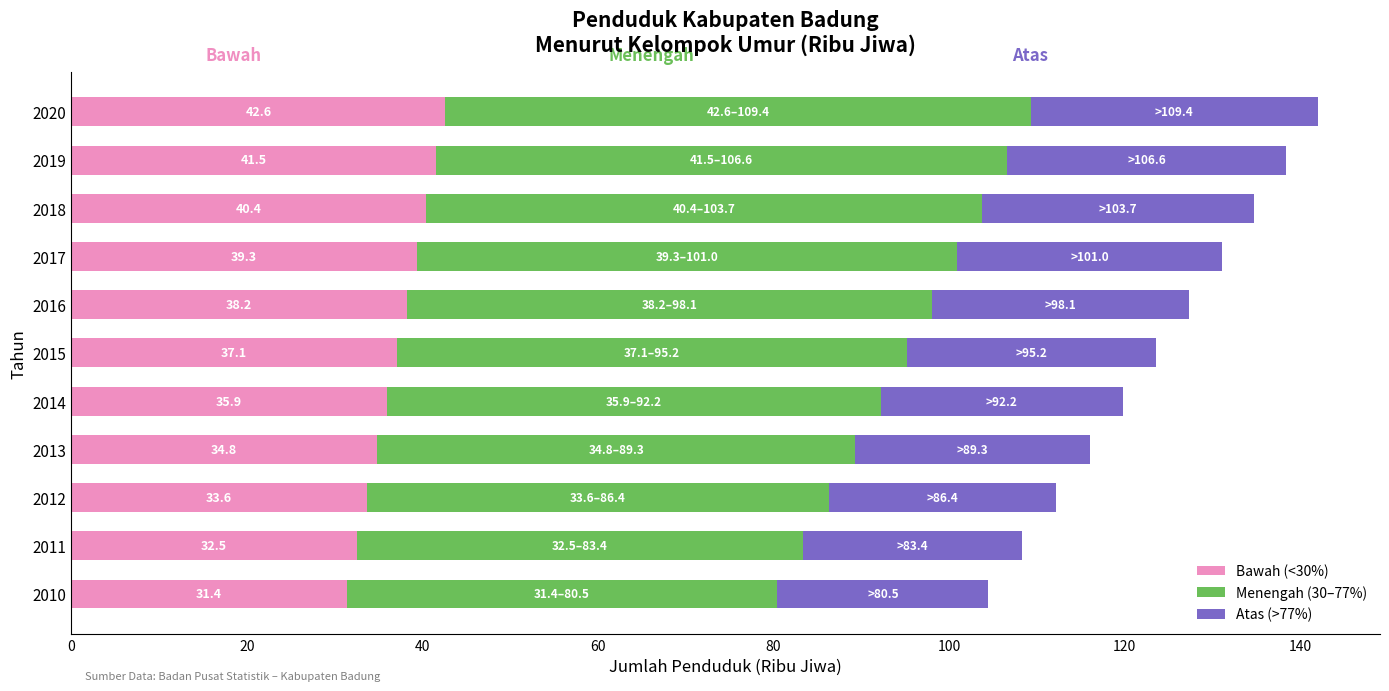

What is the minimum value for Bawah (<30%)?

31.4